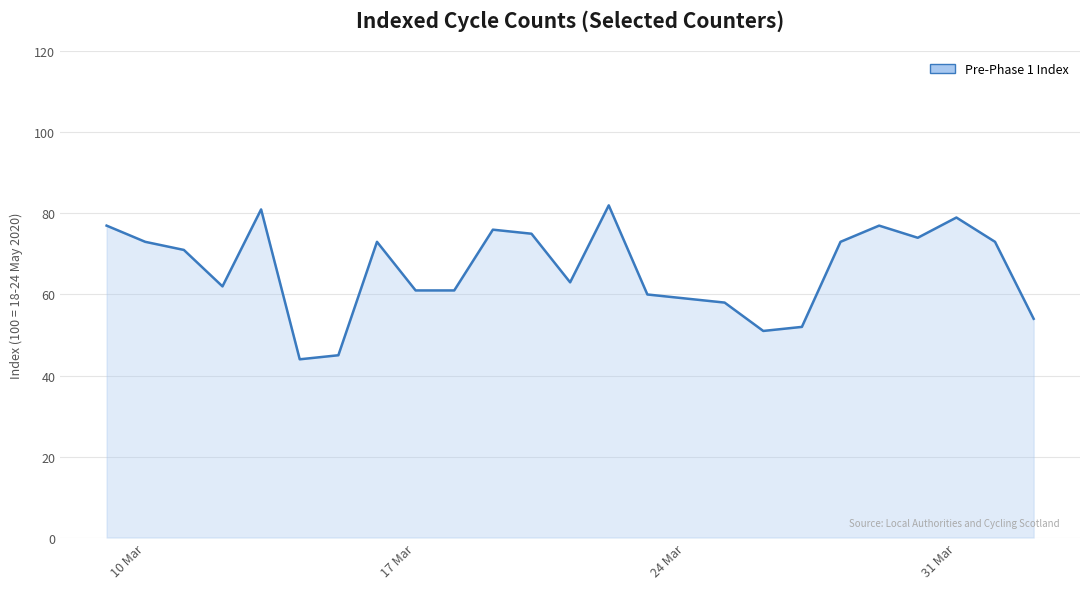

What is the greatest value displayed?

82